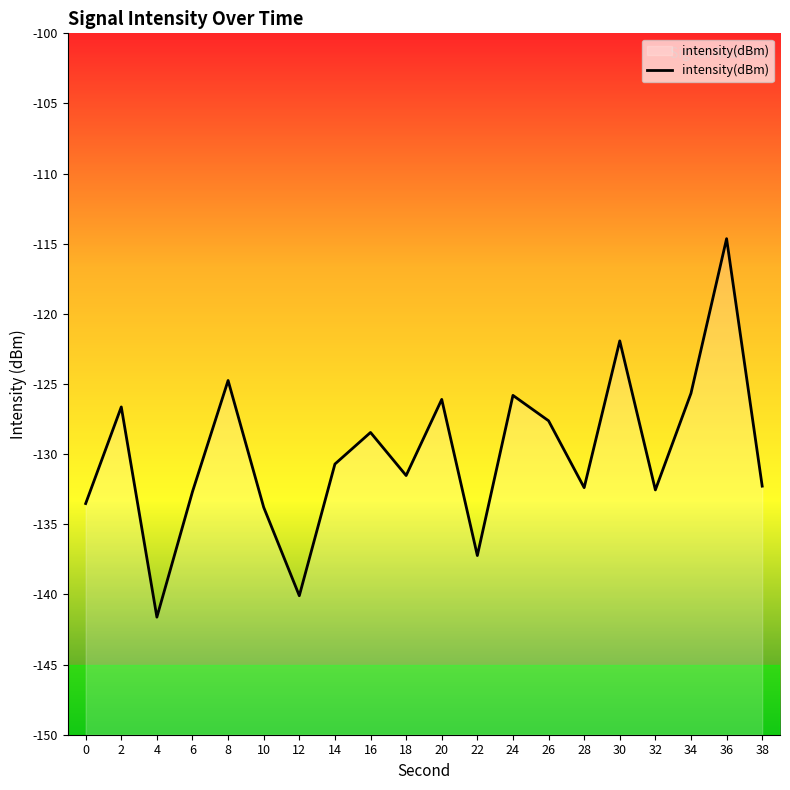

What is the smallest value displayed?

-141.6